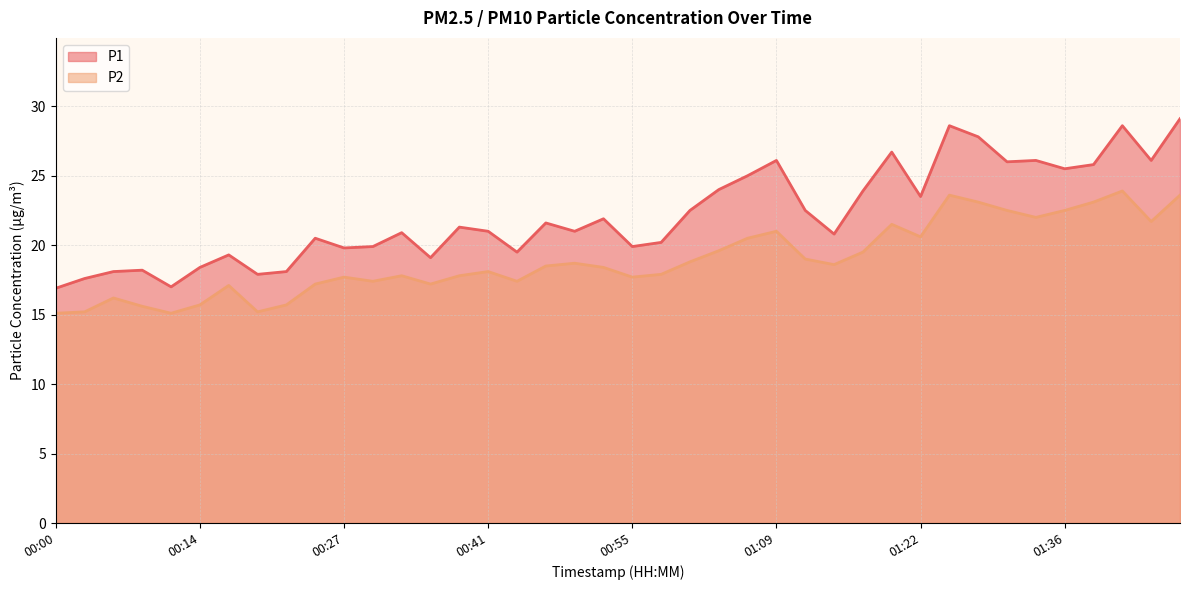

How many data points in P1 are less than 21?

18